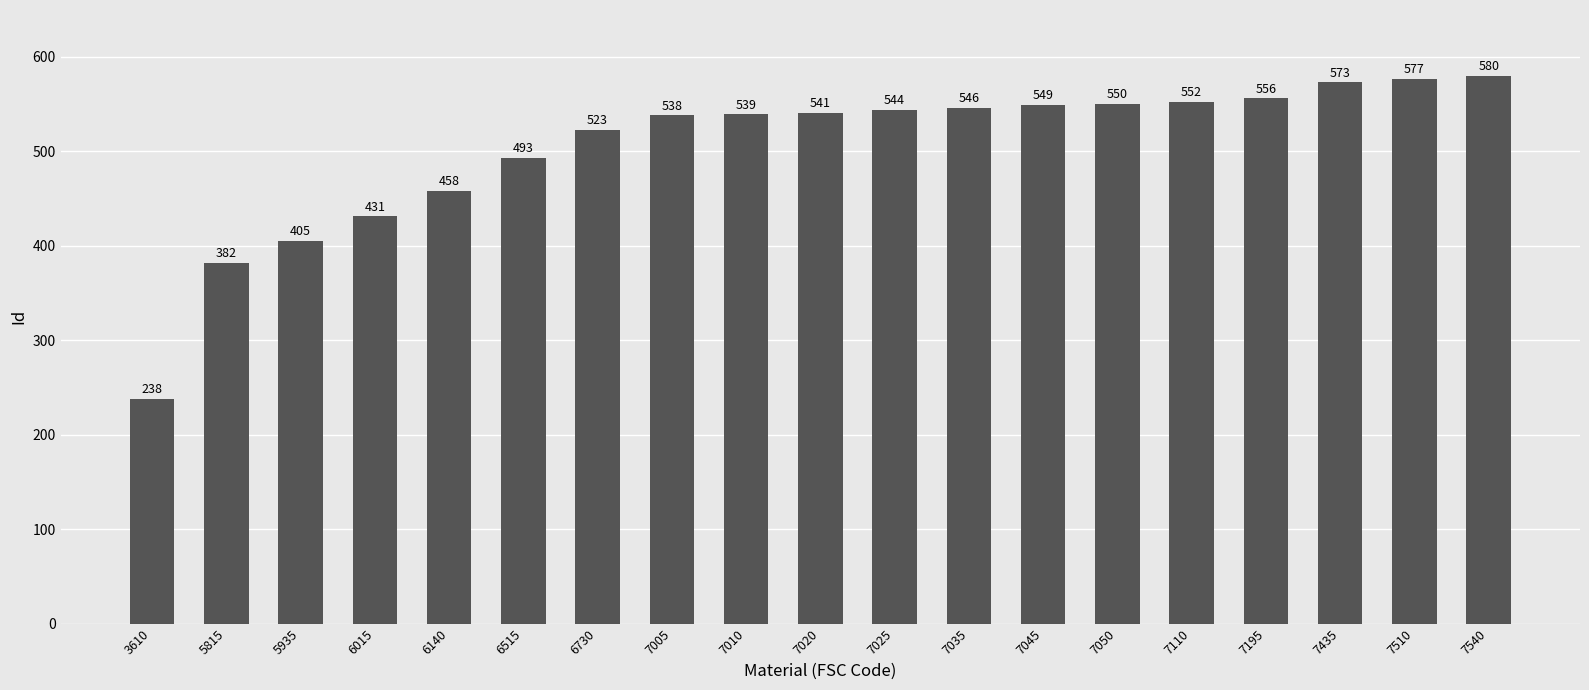

Reading left to right, list all the values displayed in this chart.

3610=238	5815=382	5935=405	6015=431	6140=458	6515=493	6730=523	7005=538	7010=539	7020=541	7025=544	7035=546	7045=549	7050=550	7110=552	7195=556	7435=573	7510=577	7540=580